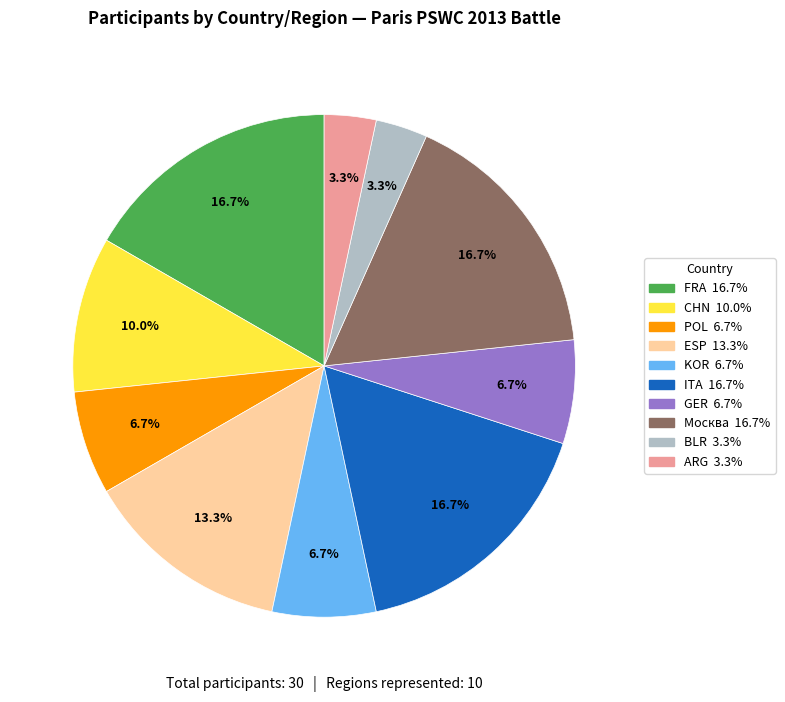

Between GER and Москва, which is larger?

Москва